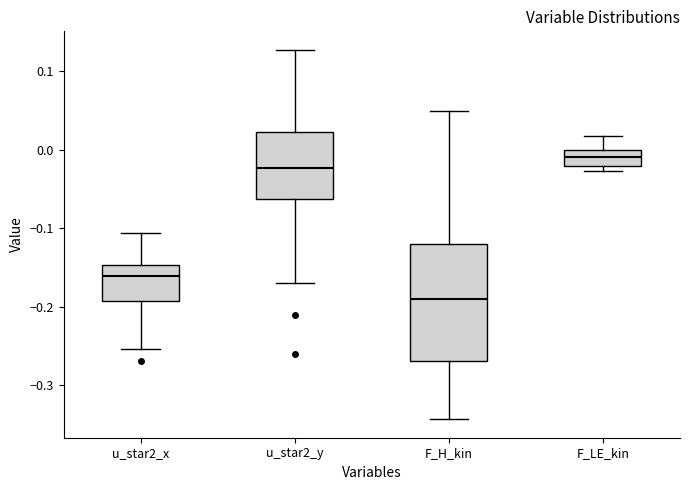

Reading left to right, transcribe this box plot: for each box, give where its median line is, the range the box spans, and where its two whiskers end, as read against the y-axis. The values are not printed on the chart, so give them approximately, as read against the axis.

u_star2_x: median -0.16, box -0.19 to -0.15, whiskers -0.25 to -0.11
u_star2_y: median -0.02, box -0.06 to 0.02, whiskers -0.17 to 0.13
F_H_kin: median -0.19, box -0.27 to -0.12, whiskers -0.34 to 0.05
F_LE_kin: median -0.01, box -0.02 to 0.00, whiskers -0.03 to 0.02